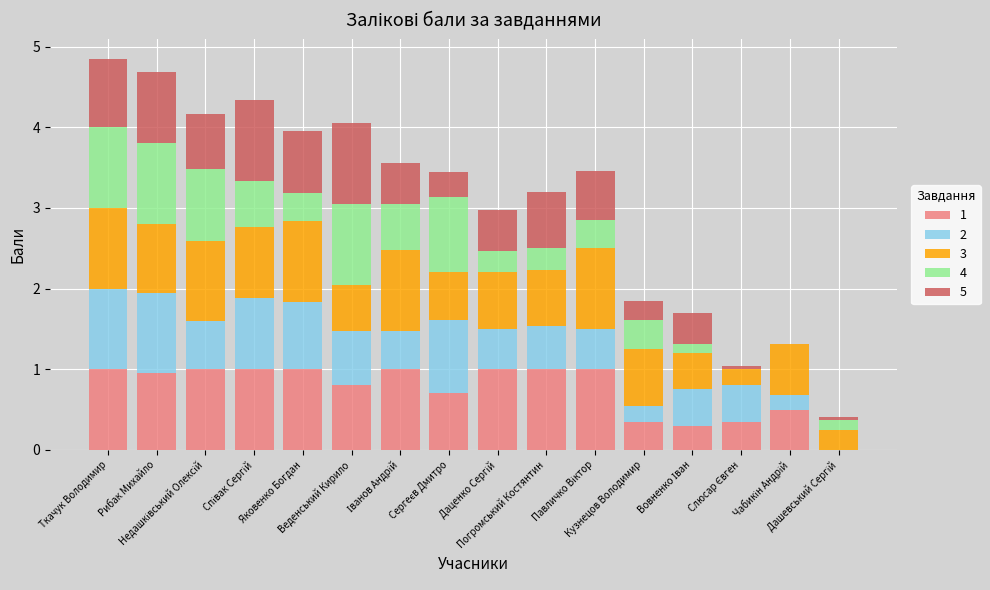

What is the highest value of the 1 series?

1.0